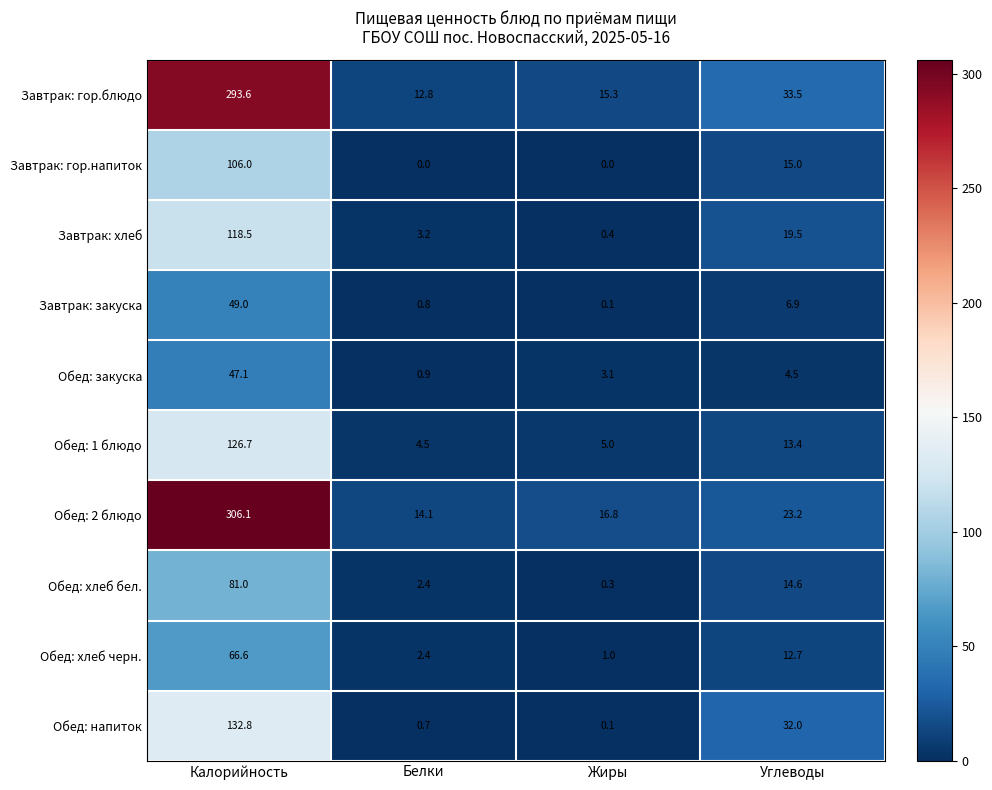

Which series changed the most between Белки and Жиры?

Завтрак: хлеб